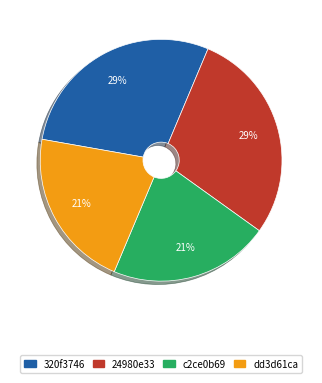

To the nearest percent, what percentage of the pie is 320f3746?

29%